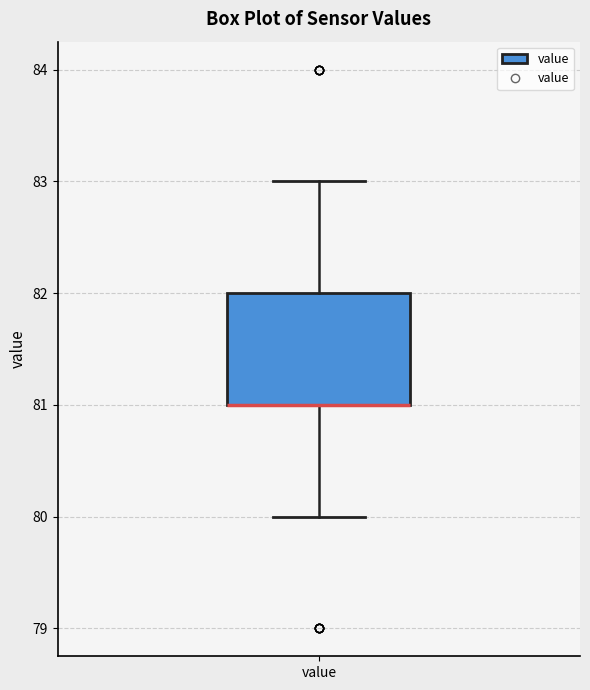

Where does the upper whisker of the box for value end on the y-axis? The values are not printed on the chart, so give them approximately, as read against the axis.

83